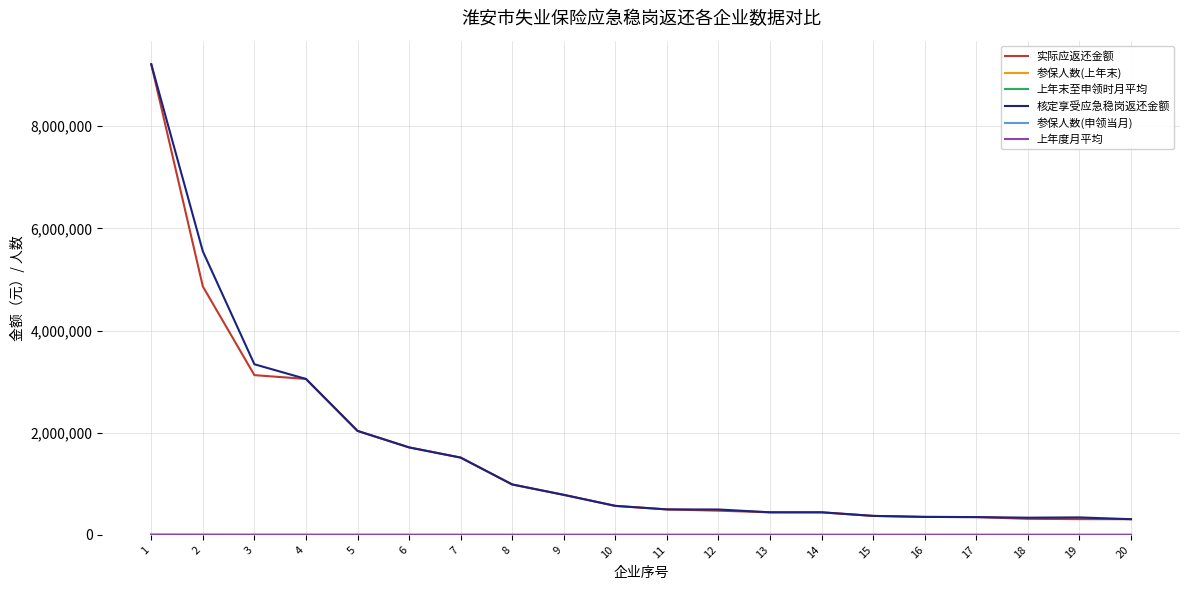

The value of 实际应返还金额 at 20 is 307435.2. True or false?

True